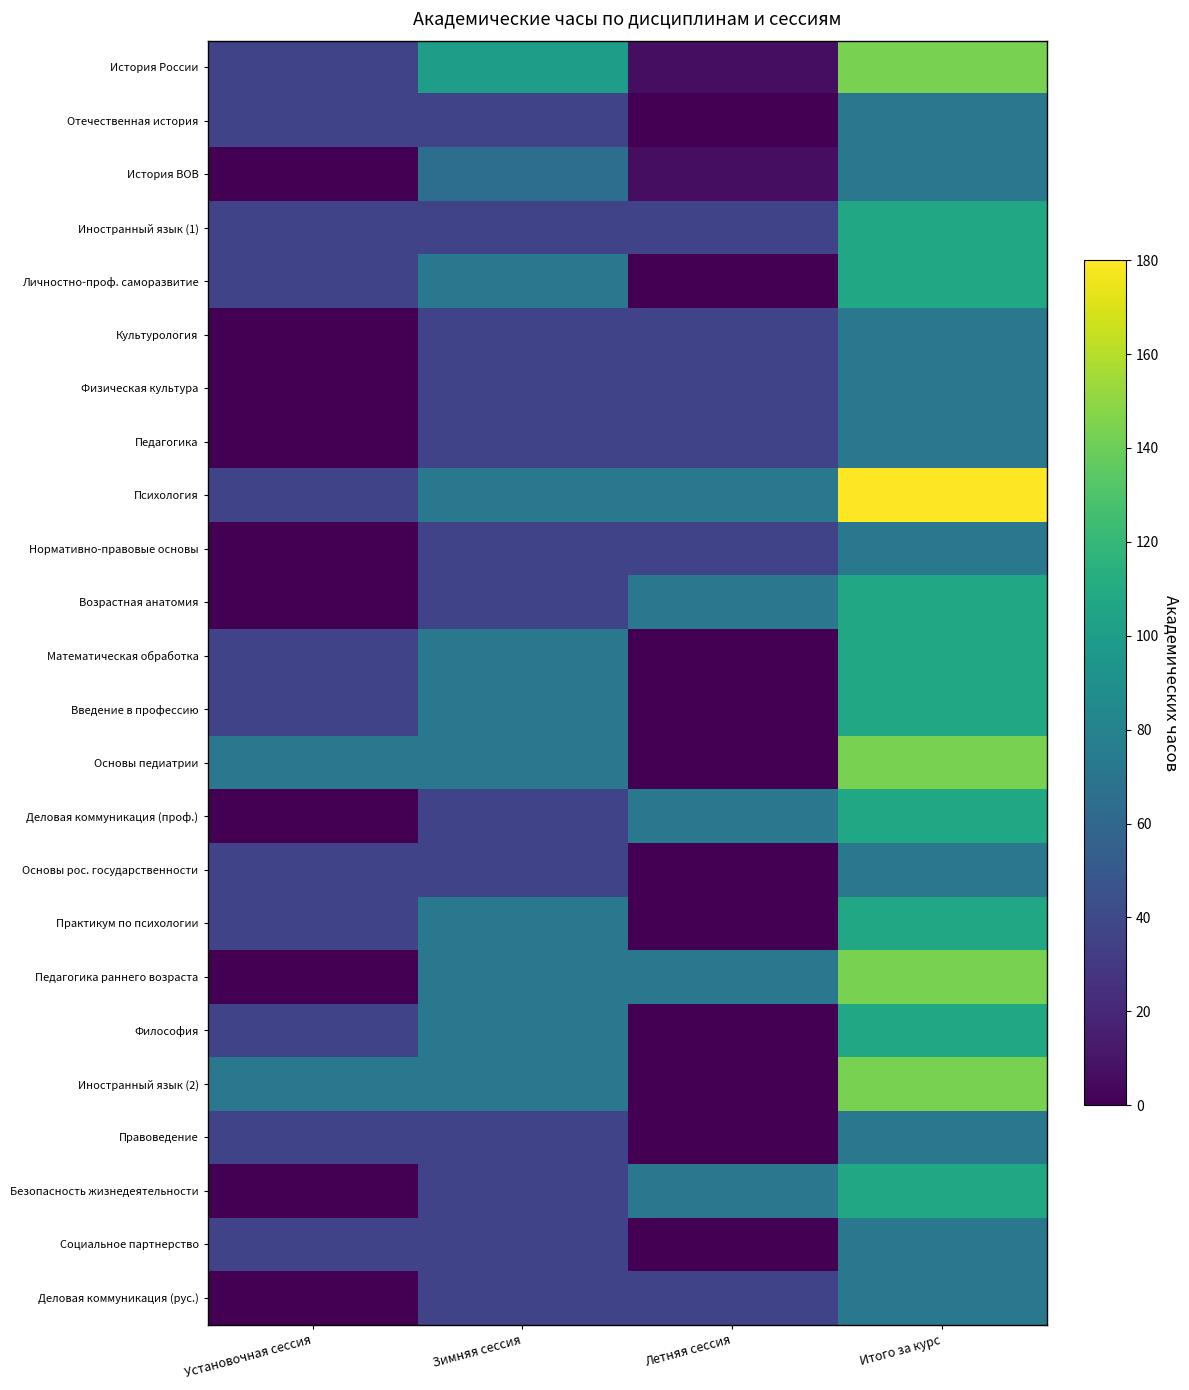

What is the total value across all series at Установочная сессия?

576